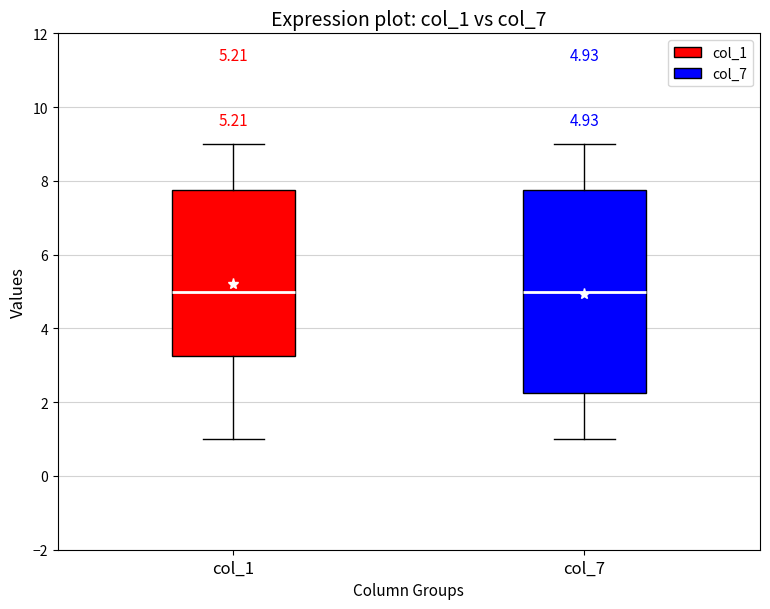

Comparing the boxes themselves (not the whiskers), which one is the tallest?

col_7